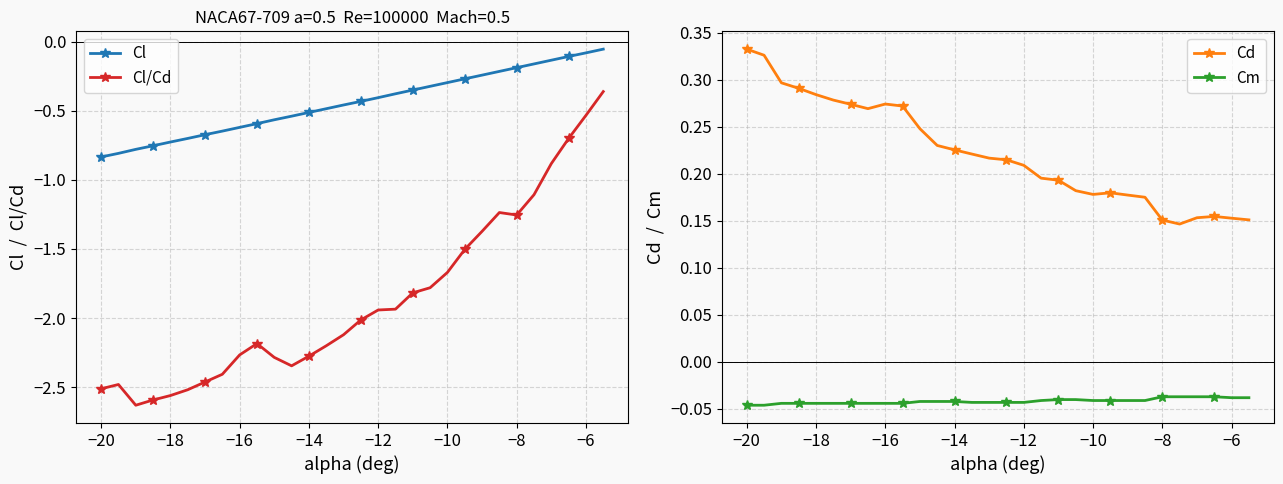

Reading left to right, transcribe all the data shown in this chart.

Cl: -0.8	-0.8	-0.8	-0.8	-0.7	-0.7	-0.7	-0.6	-0.6	-0.6	-0.6	-0.5	-0.5	-0.5	-0.5	-0.4	-0.4	-0.4	-0.4	-0.3	-0.3	-0.3	-0.2	-0.2	-0.2	-0.2	-0.1	-0.1	-0.1	-0.1
Cl/Cd: -2.5	-2.5	-2.6	-2.6	-2.6	-2.5	-2.5	-2.4	-2.3	-2.2	-2.3	-2.3	-2.3	-2.2	-2.1	-2.0	-1.9	-1.9	-1.8	-1.8	-1.7	-1.5	-1.4	-1.2	-1.3	-1.1	-0.9	-0.7	-0.5	-0.4
Cd: 0.3	0.3	0.3	0.3	0.3	0.3	0.3	0.3	0.3	0.3	0.2	0.2	0.2	0.2	0.2	0.2	0.2	0.2	0.2	0.2	0.2	0.2	0.2	0.2	0.2	0.1	0.2	0.2	0.2	0.2
Cm: -0.0	-0.0	-0.0	-0.0	-0.0	-0.0	-0.0	-0.0	-0.0	-0.0	-0.0	-0.0	-0.0	-0.0	-0.0	-0.0	-0.0	-0.0	-0.0	-0.0	-0.0	-0.0	-0.0	-0.0	-0.0	-0.0	-0.0	-0.0	-0.0	-0.0